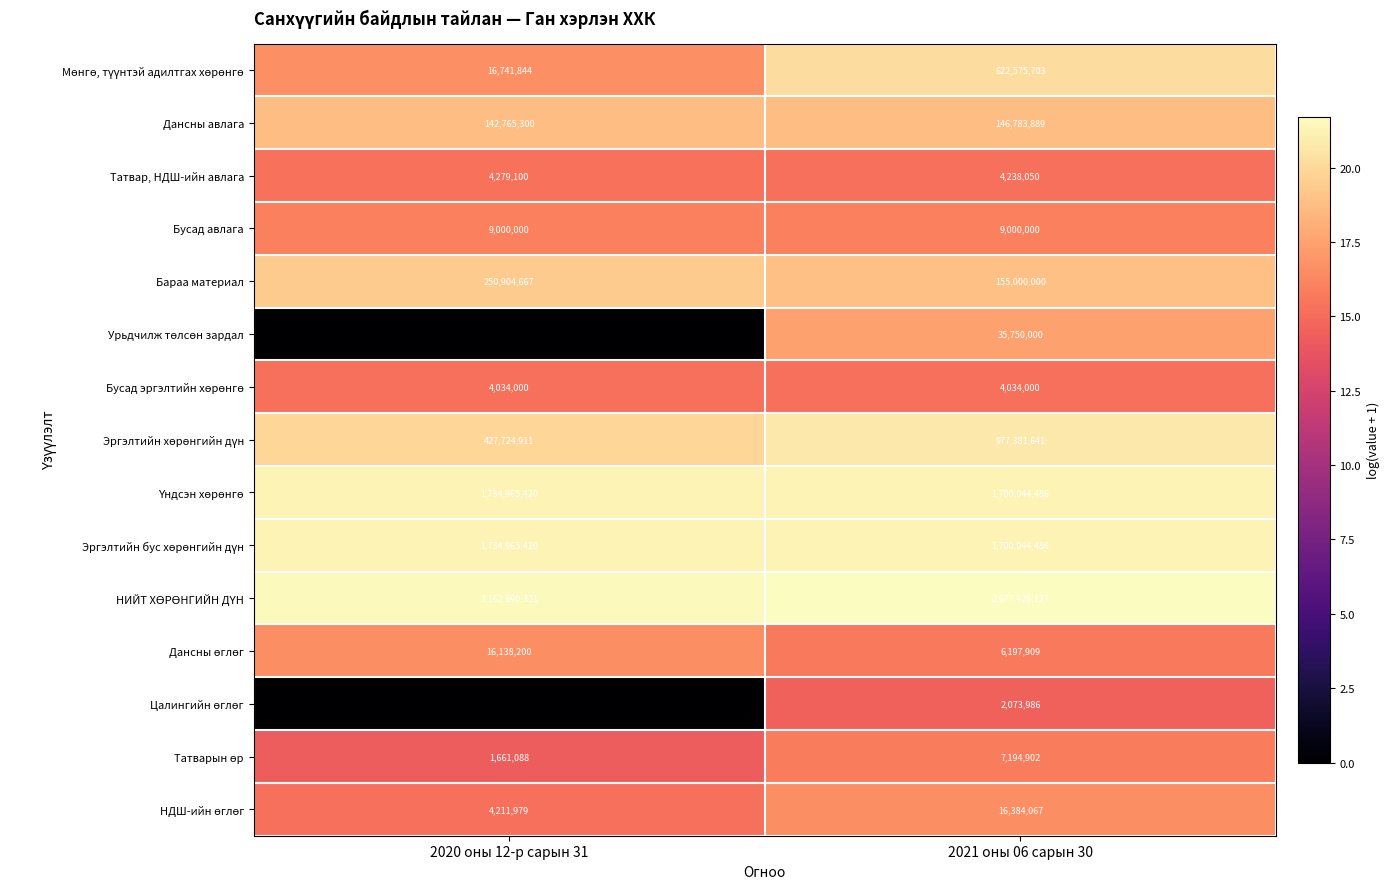

At which category is the sum across all series the highest?

2021 оны 06 сарын 30